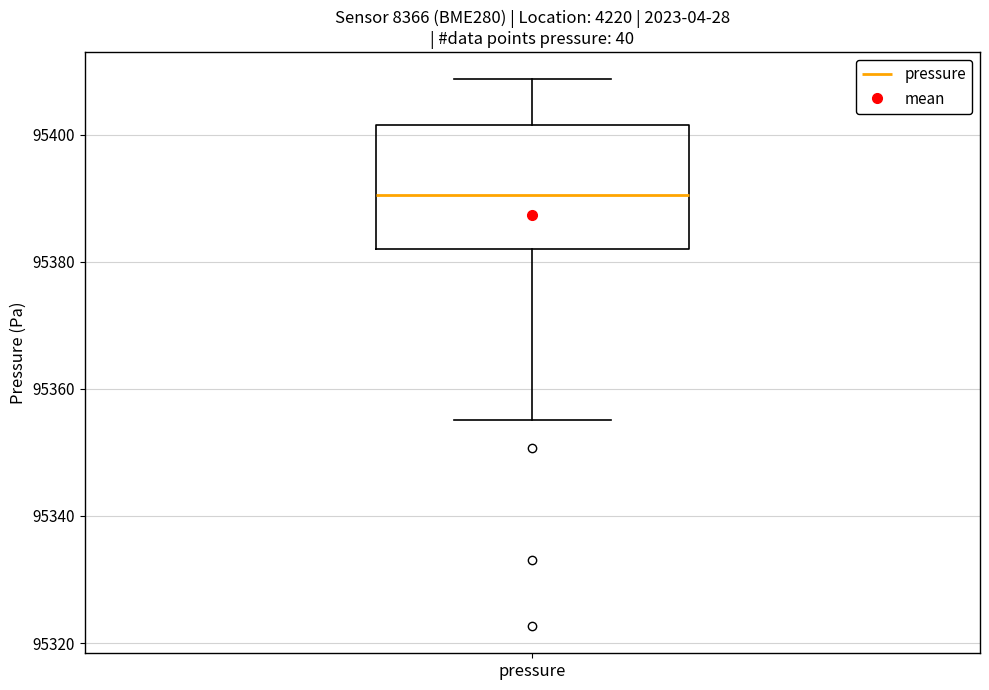

Where does the lower whisker of the box for pressure end on the y-axis? The values are not printed on the chart, so give them approximately, as read against the axis.

95356